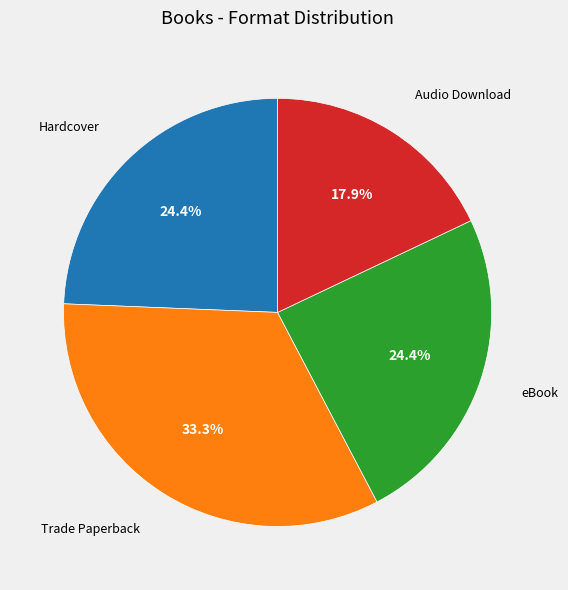

Is there any slice that represents more than half of the pie?

No